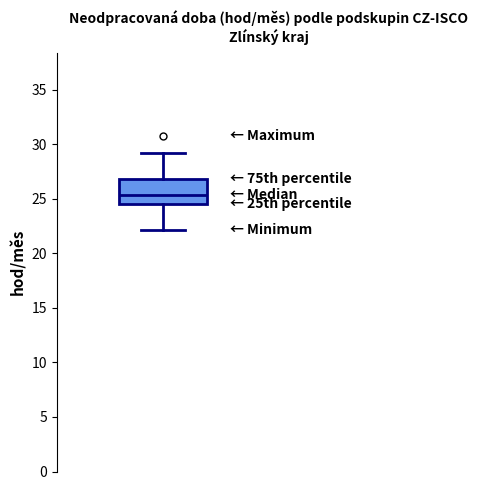

Transcribe this box plot: give where the median line is, the range the box spans, and where the two whiskers end, as read against the y-axis. The values are not printed on the chart, so give them approximately, as read against the axis.

median 25.5, box 24.5 to 27.0, whiskers 22.0 to 29.0